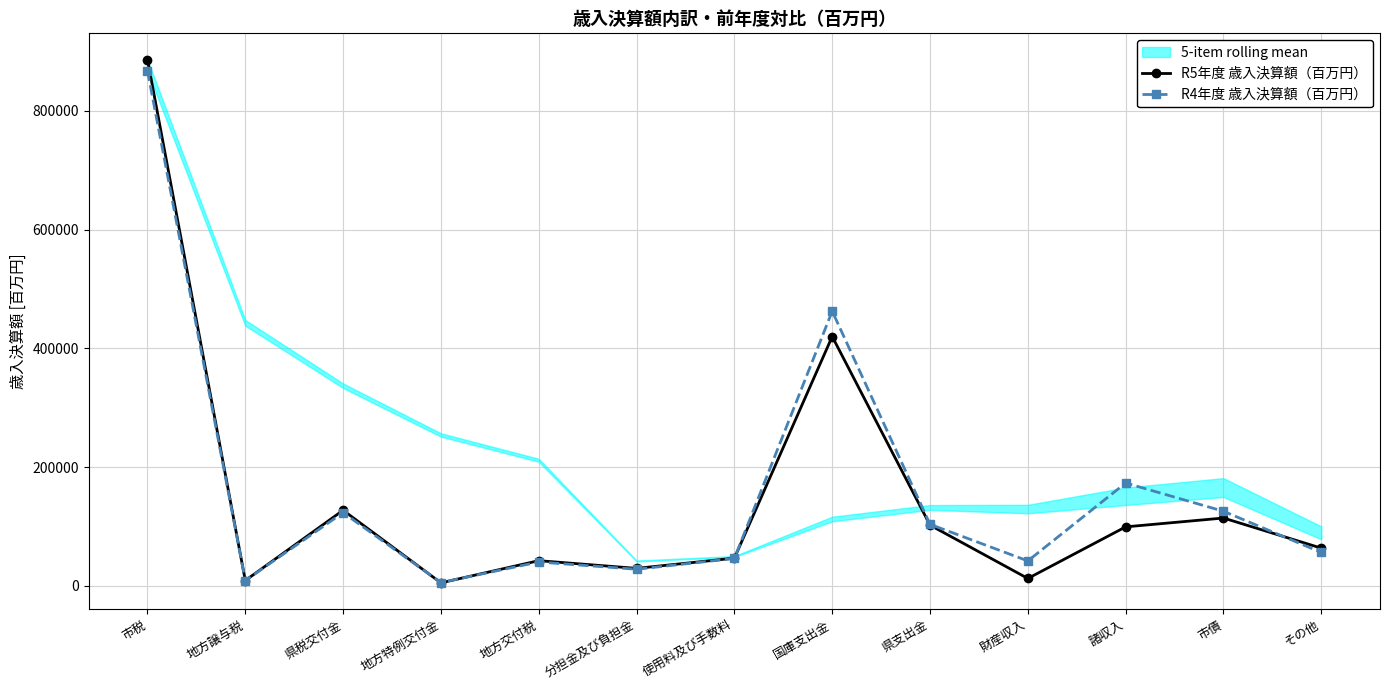

How many intersections are there between R5年度 歳入決算額（百万円） and R4年度 歳入決算額（百万円）?

4